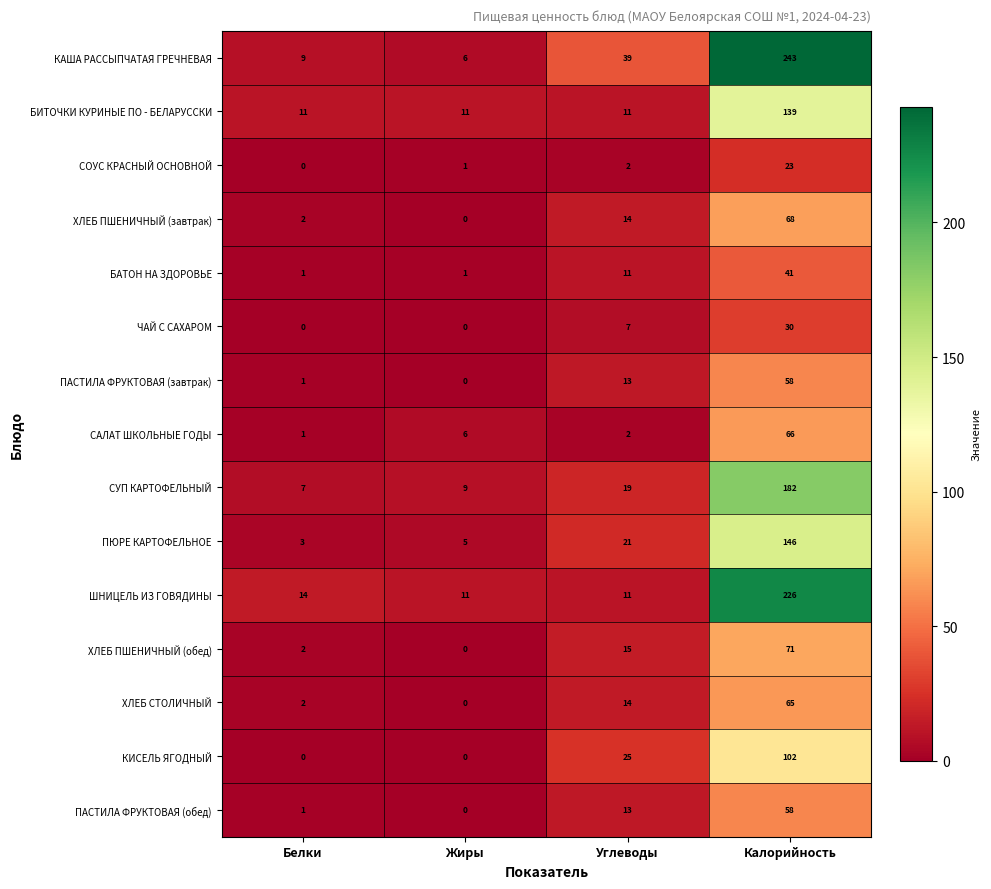

What is the difference between the КАША РАССЫПЧАТАЯ ГРЕЧНЕВАЯ values at Жиры and Углеводы?

33